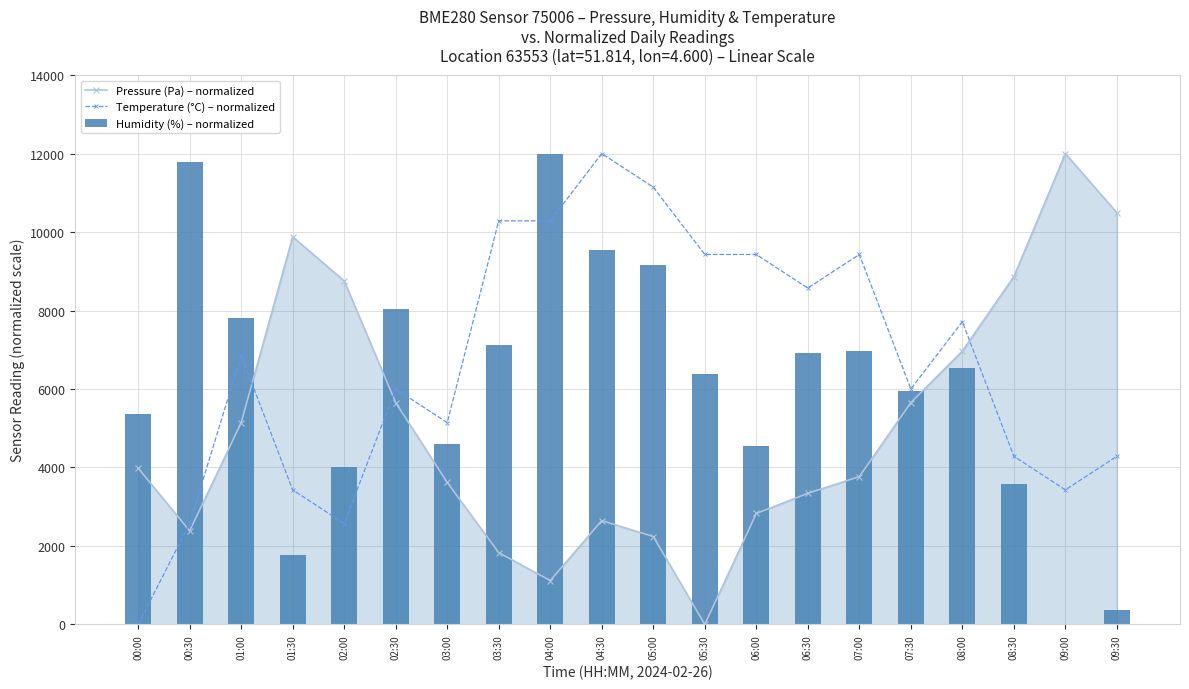

List the series in order of their peak value, lowest first.

Pressure (Pa) – normalized, Temperature (°C) – normalized, Humidity (%) – normalized